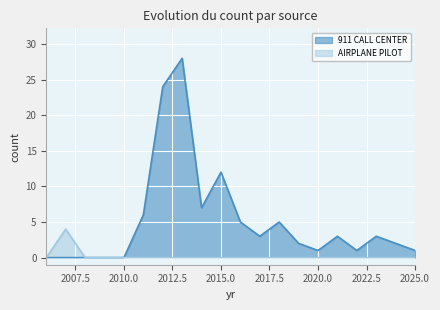

Which series changed the most between 2006 and 2009?

911 CALL CENTER